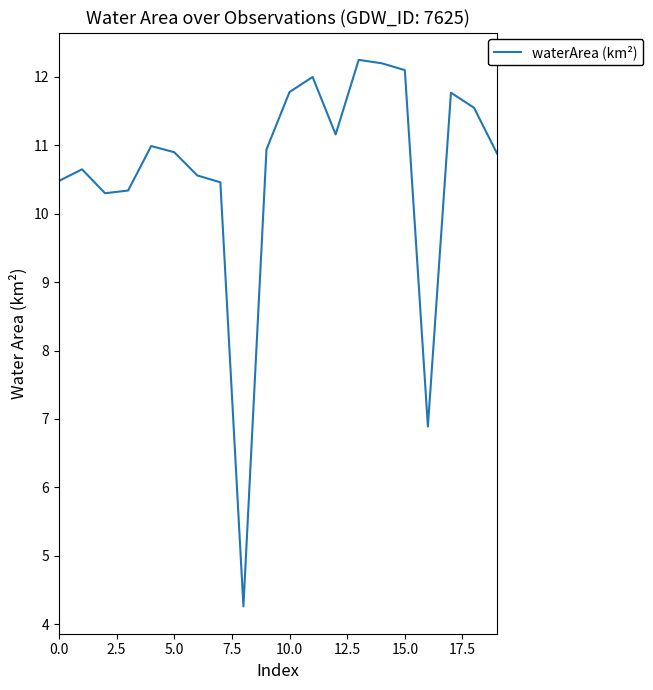

What is the difference between the maximum and minimum values?

8.0